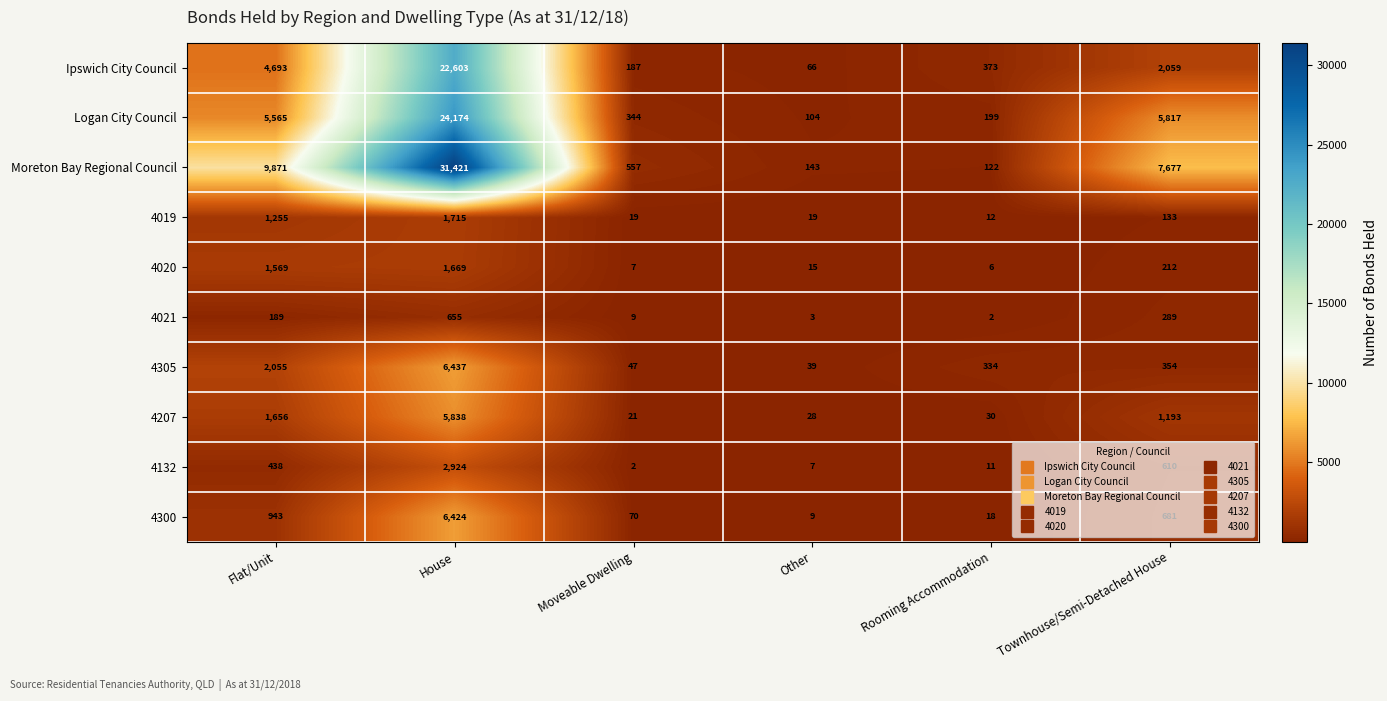

The value of 4021 at Townhouse/Semi-Detached House is 456. True or false?

False